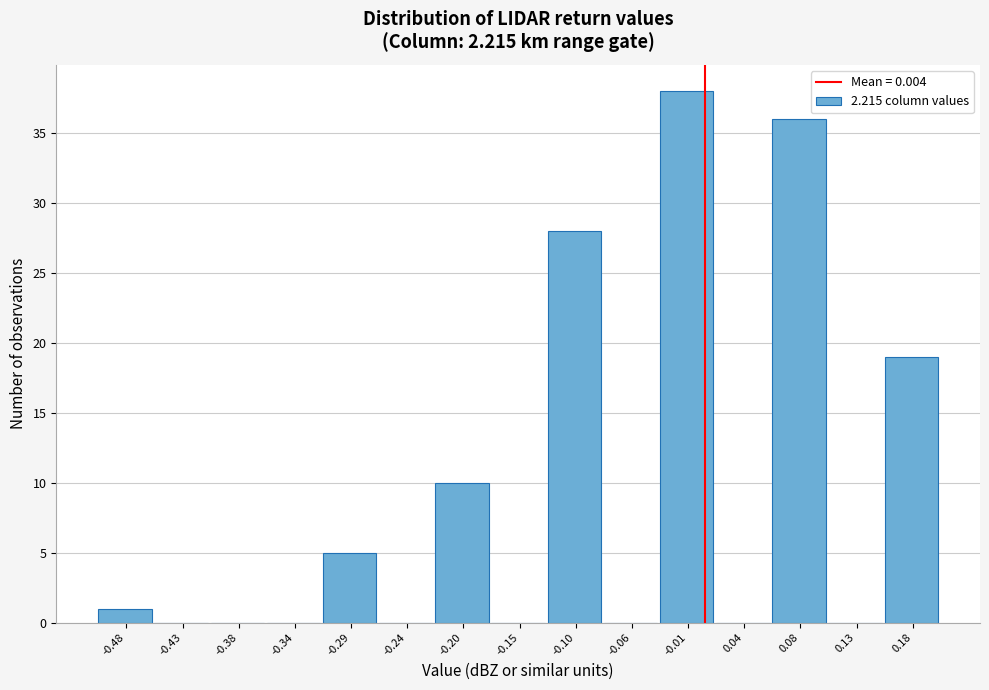

Reading left to right, list every bar in this chart as the range it spans on the x-axis followed by its height. Neither the bar edges nor the heights are printed on the chart, so give them approximately, as read against the axes.

-0.500 to -0.455: 1
-0.455 to -0.405: 0
-0.405 to -0.360: 0
-0.360 to -0.315: 0
-0.315 to -0.265: 5
-0.265 to -0.220: 0
-0.220 to -0.175: 10
-0.175 to -0.125: 0
-0.125 to -0.080: 28
-0.080 to -0.035: 0
-0.035 to 0.015: 38
0.015 to 0.060: 0
0.060 to 0.105: 36
0.105 to 0.155: 0
0.155 to 0.200: 19